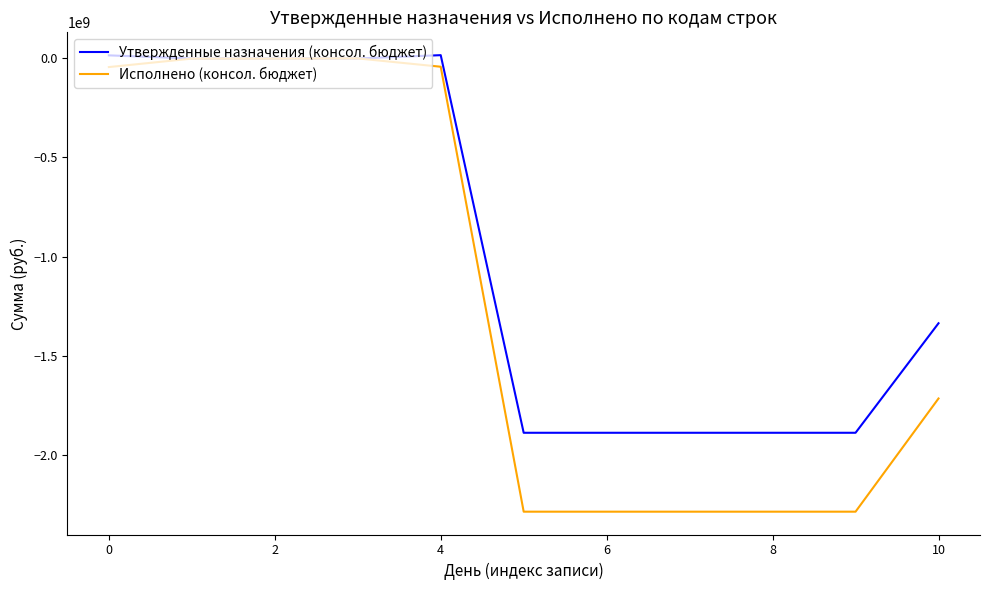

Which series has the largest total across all categories?

Утвержденные назначения (консол. бюджет)